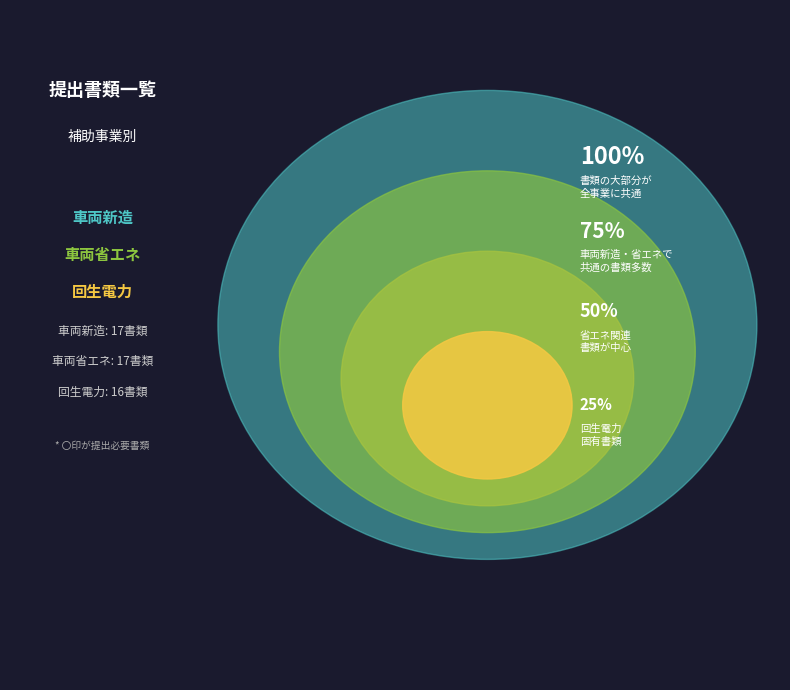

What is the total percentage of 回生電力 and 車両省エネ?

66.0%